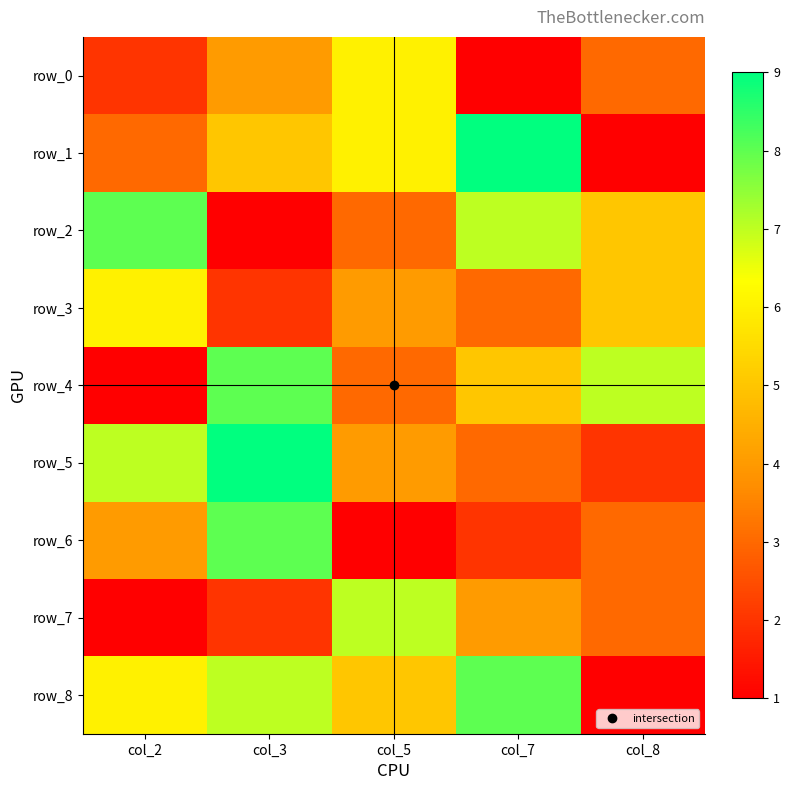

What is the sum of the row_4 values at col_7 and col_2?

6